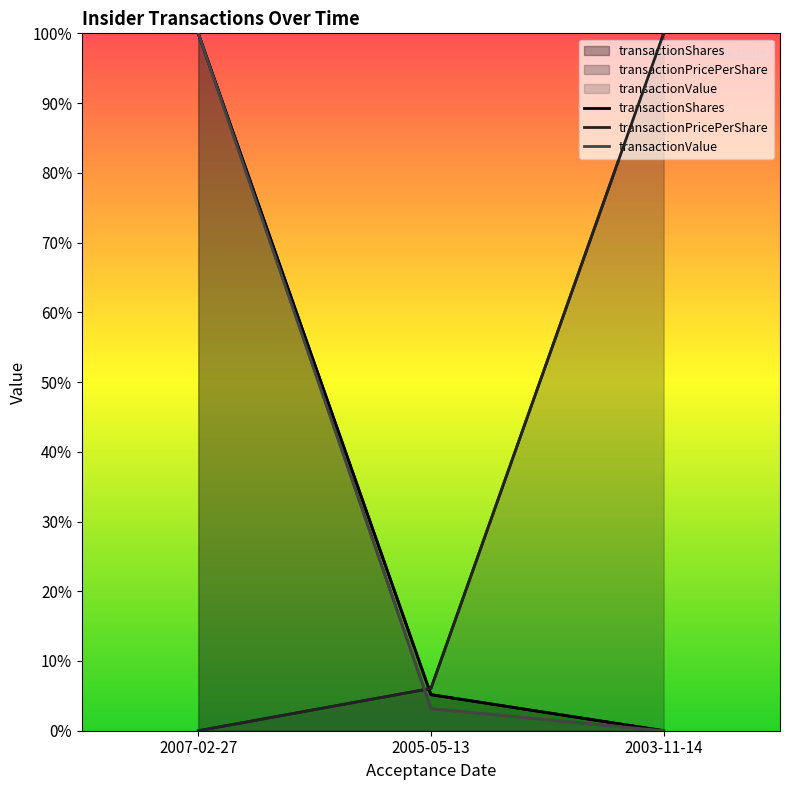

The value of transactionPricePerShare at 2003-11-14 is 0.4. True or false?

False